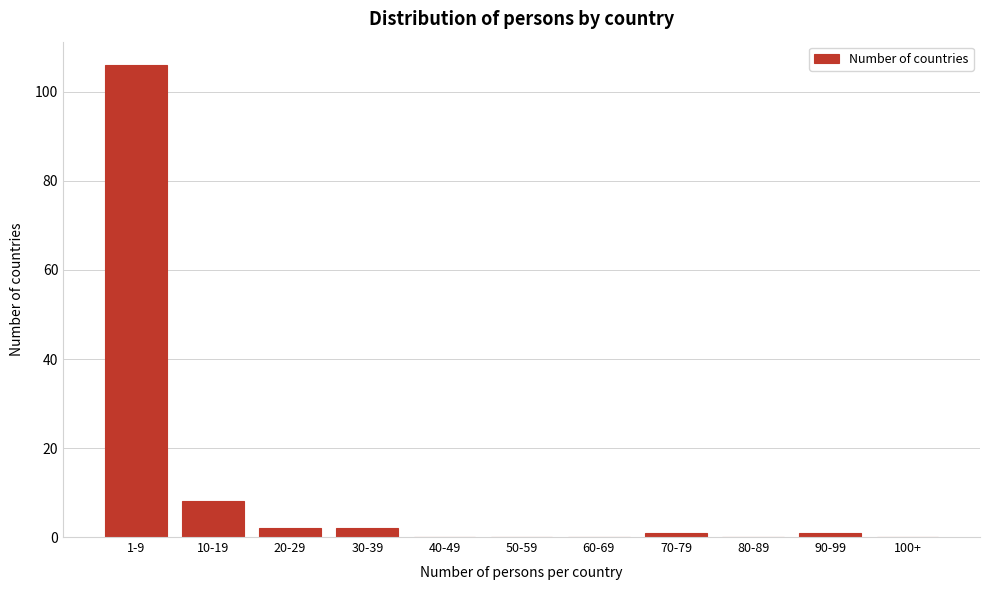

Reading right to left, transcribe all the data shown in this chart.

100+=0	90-99=1	80-89=0	70-79=1	60-69=0	50-59=0	40-49=0	30-39=2	20-29=2	10-19=8	1-9=106